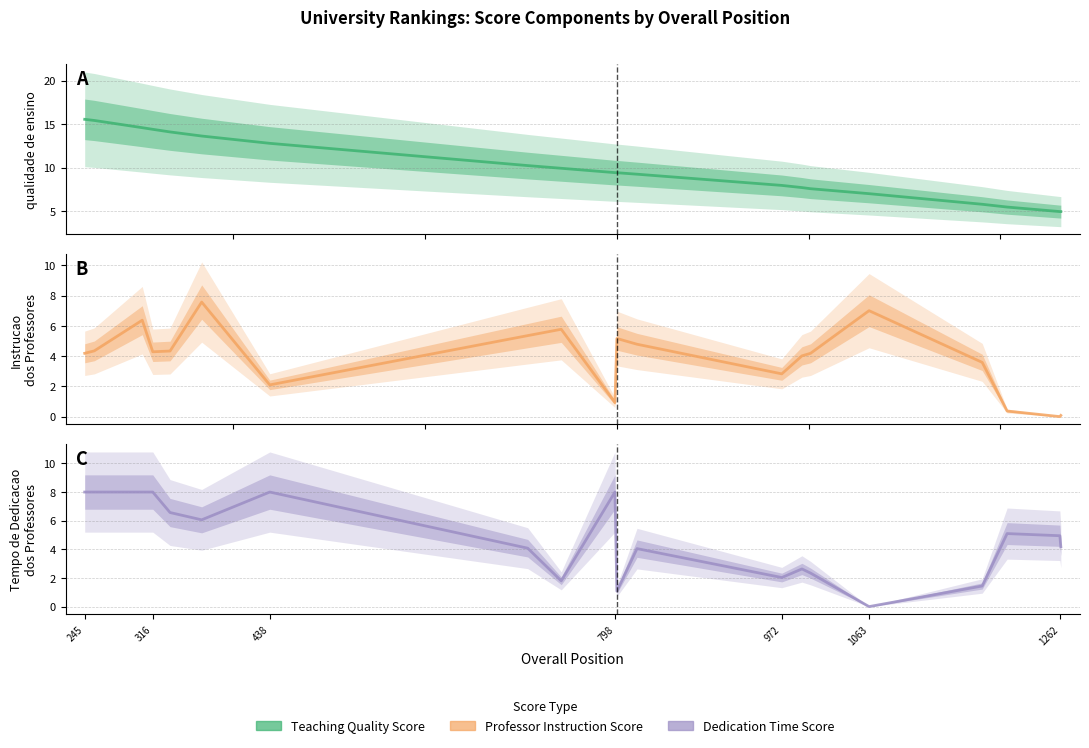

True or false: Nota em qualidade de ensino has a value of 10.2 at 707.

True